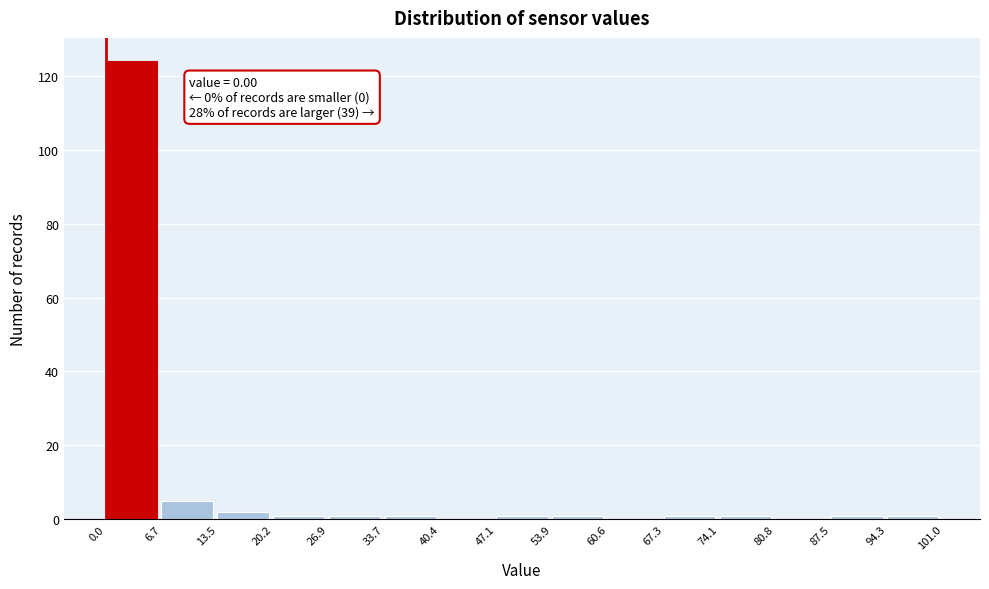

Over which range of the x-axis is the bar tallest?

0.0 to 6.7